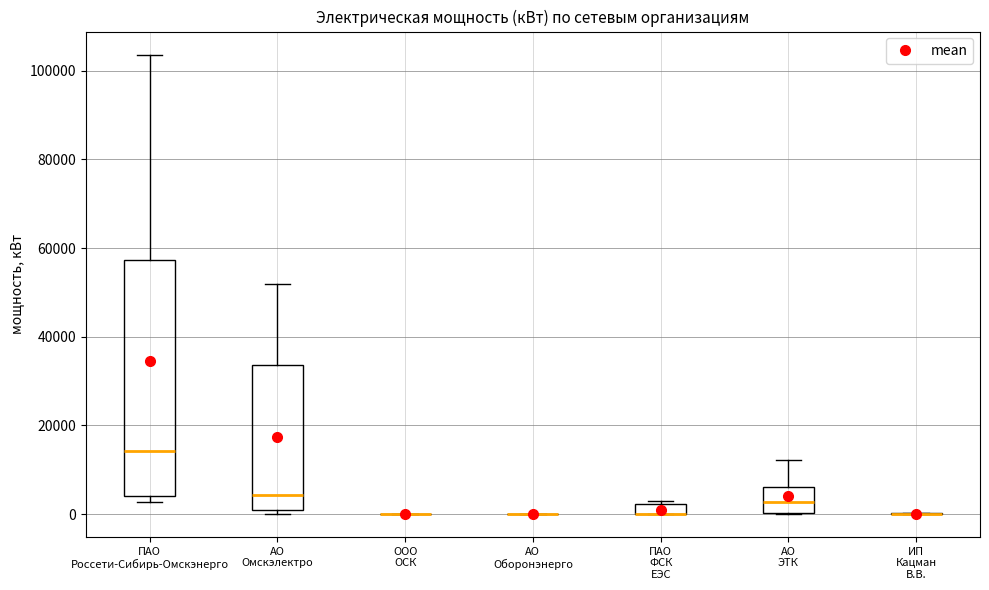

Where is the upper edge of the box for АО ЭТК on the y-axis? The values are not printed on the chart, so give them approximately, as read against the axis.

6000